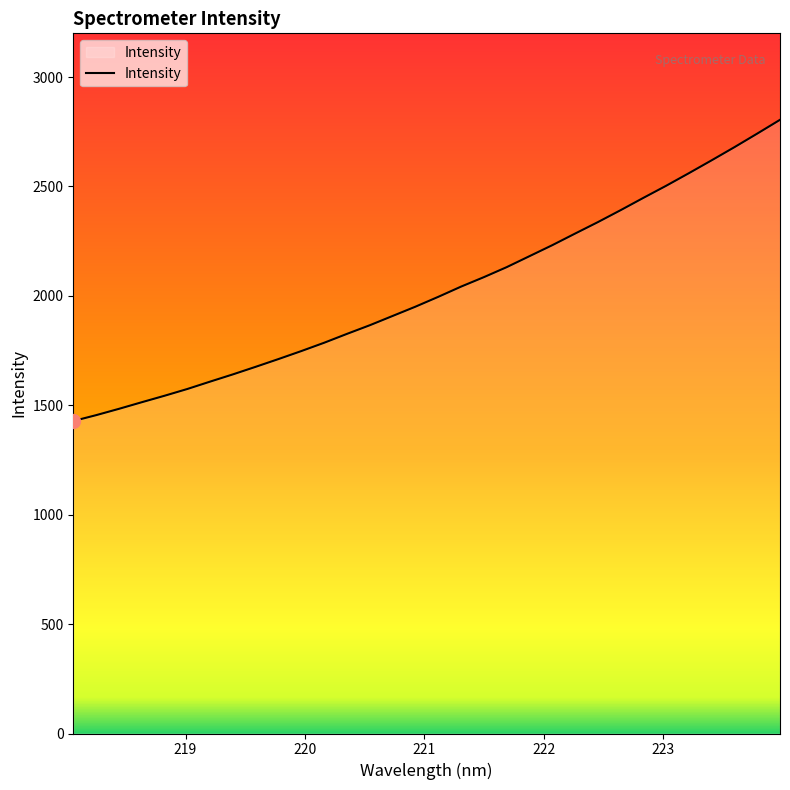

What is the smallest value displayed?

1428.1